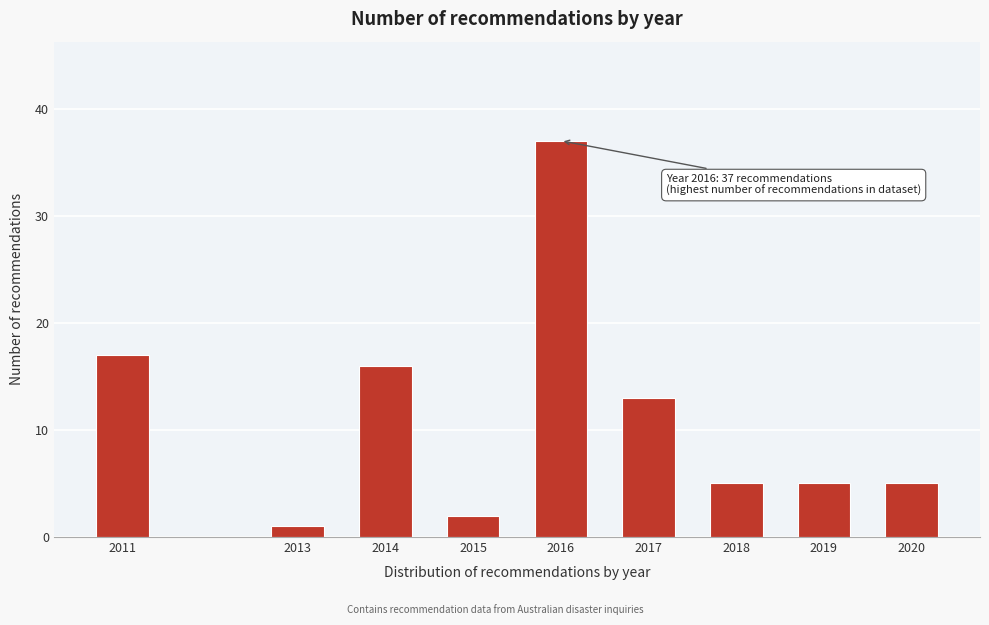

Reading left to right, transcribe all the data shown in this chart.

2011=17	2013=1	2014=16	2015=2	2016=37	2017=13	2018=5	2019=5	2020=5